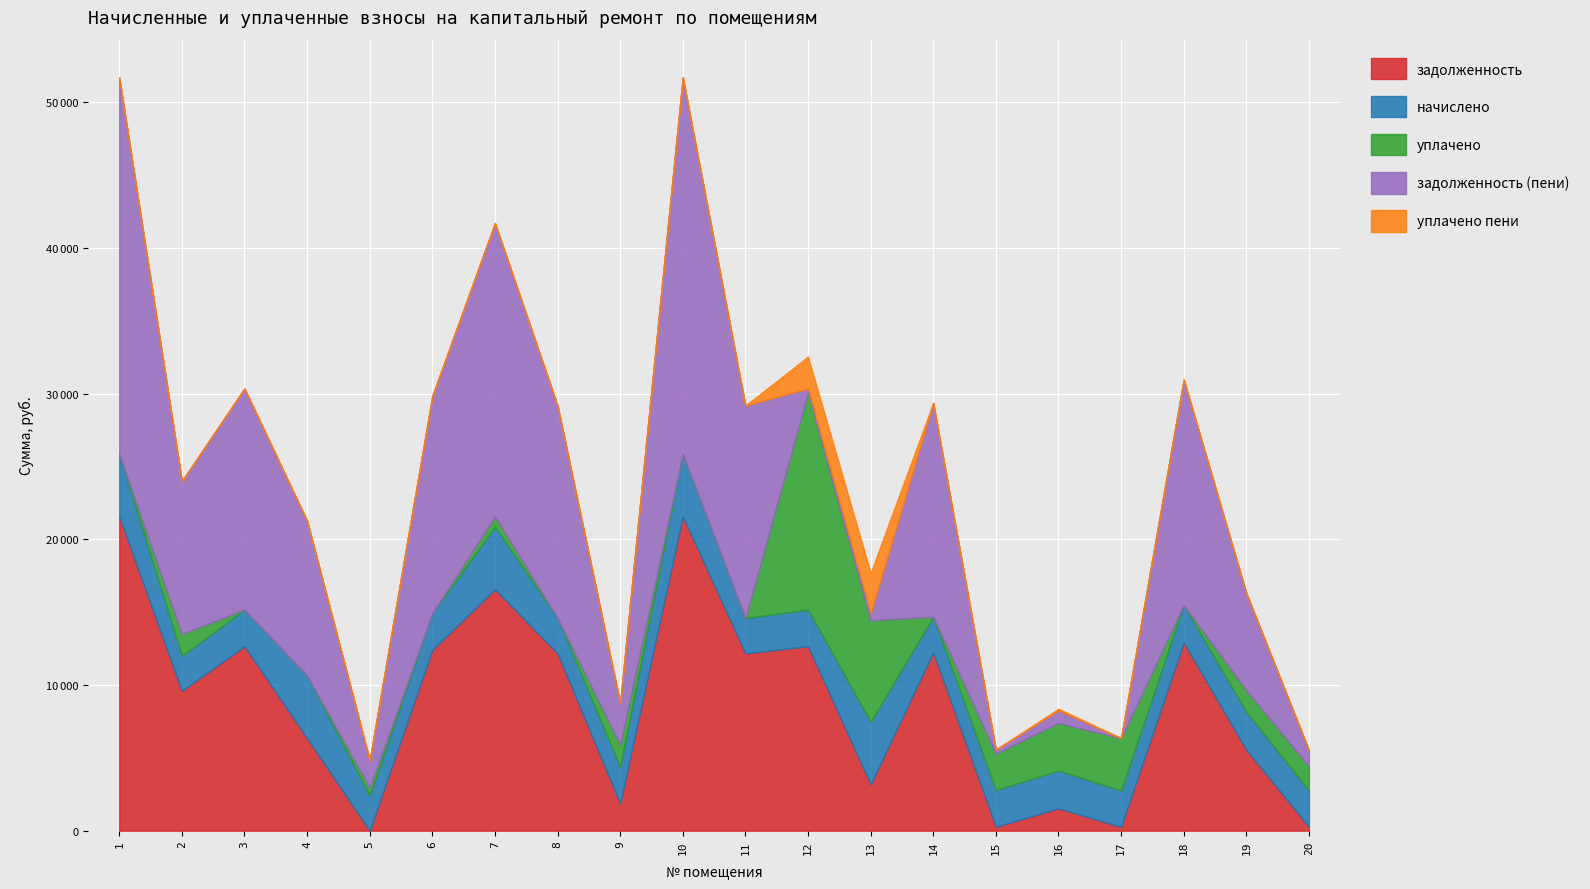

Reading left to right, transcribe all the data shown in this chart.

задолженность: 1=21571.2	2=9595.3	3=12660.2	4=6350.4	5=0.0	6=12403.2	7=16571.2	8=12172.3	9=1863.5	10=21571.2	11=12172.3	12=12660.2	13=3175.2	14=12249.4	15=266.2	16=1534.0	17=263.6	18=12917.0	19=5551.8	20=264.1
начислено: 1=4286.5	2=2403.5	3=2515.8	4=4286.5	5=2418.8	6=2515.8	7=4286.5	8=2418.8	9=2515.8	10=4286.5	11=2418.8	12=2515.8	13=4286.5	14=2434.1	15=2515.8	16=2597.4	17=2495.3	18=2566.8	19=2602.5	20=2495.3
уплачено: 1=0.0	2=1500.0	3=0.0	4=0.0	5=538.0	6=0.0	7=711.0	8=0.0	9=1525.0	10=0.0	11=0.0	12=14896.5	13=6985.4	14=0.0	15=2503.0	16=3265.8	17=3590.0	18=0.0	19=1490.0	20=1651.6
задолженность (пени): 1=25857.7	2=10498.8	3=15176.0	4=10636.9	5=1880.8	6=14919.0	7=20146.7	8=14591.2	9=2854.3	10=25857.7	11=14591.2	12=279.5	13=476.3	14=14683.5	15=279.0	16=865.7	17=0.0	18=15483.8	19=6664.3	20=1107.8
уплачено пени: 1=0.0	2=0.0	3=0.0	4=0.0	5=0.0	6=0.0	7=0.0	8=0.0	9=0.0	10=0.0	11=0.0	12=2192.5	13=2761.6	14=0.0	15=0.0	16=106.2	17=5.0	18=0.0	19=0.0	20=3.4